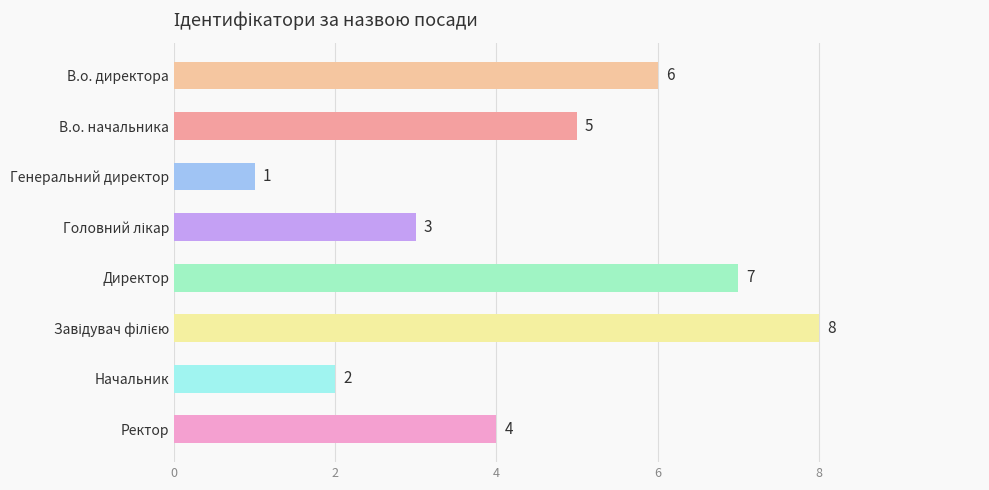

What is the approximate value at В.о. директора?

6